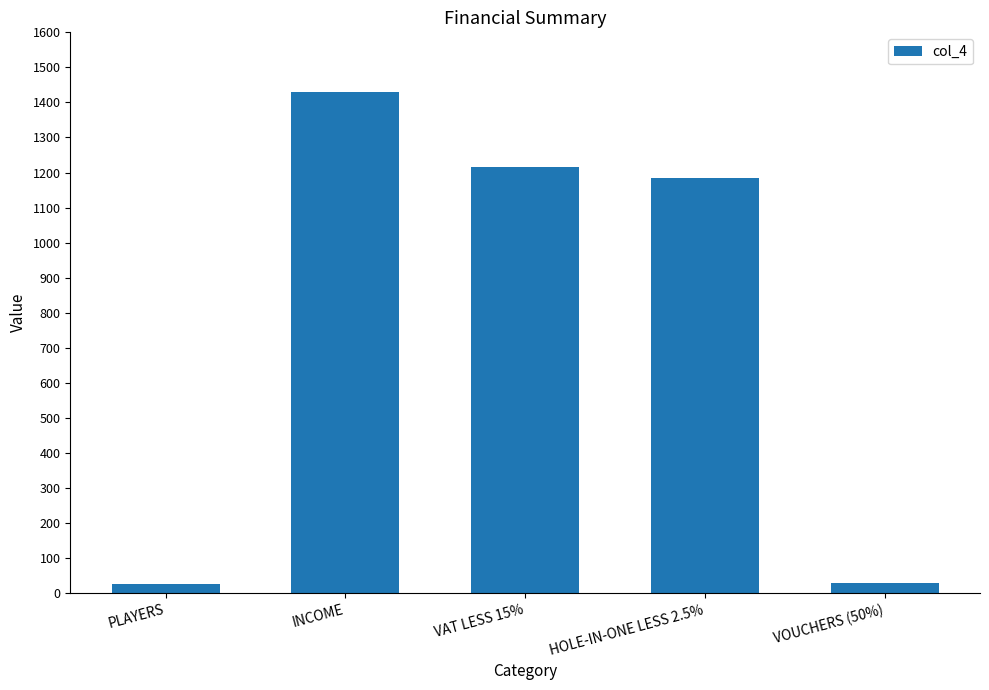

What is the difference between the values at INCOME and HOLE-IN-ONE LESS 2.5%?

244.9